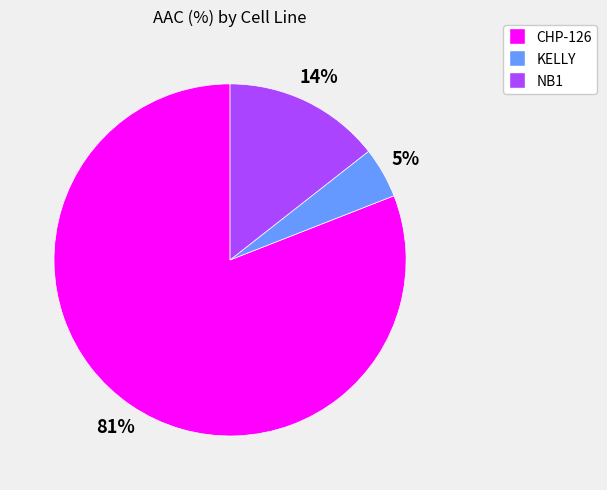

True or false: KELLY accounts for 15% of the total.

False